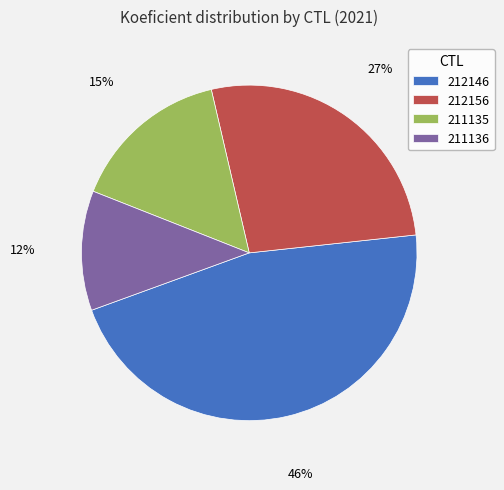

Count the number of slices in the pie.

4